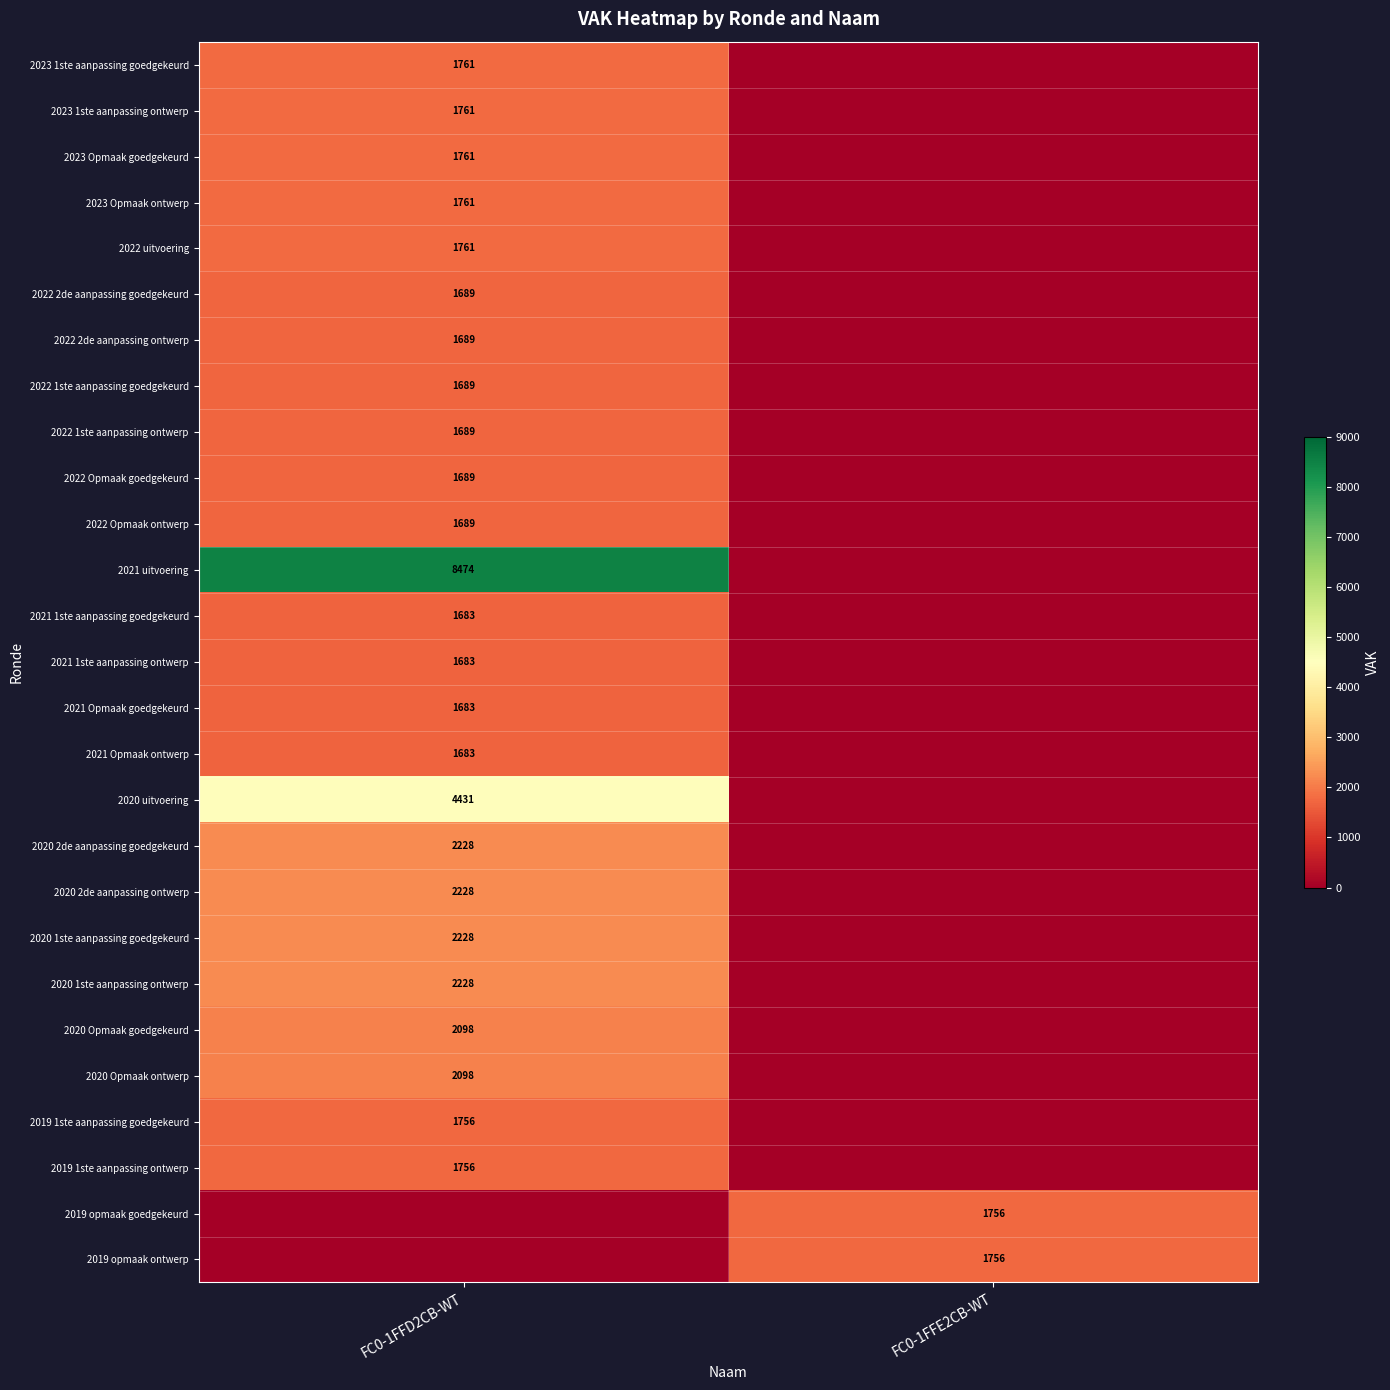

The 2022 1ste aanpassing ontwerp series shows 1689 at FC0-1FFD2CB-WT. True or false?

True